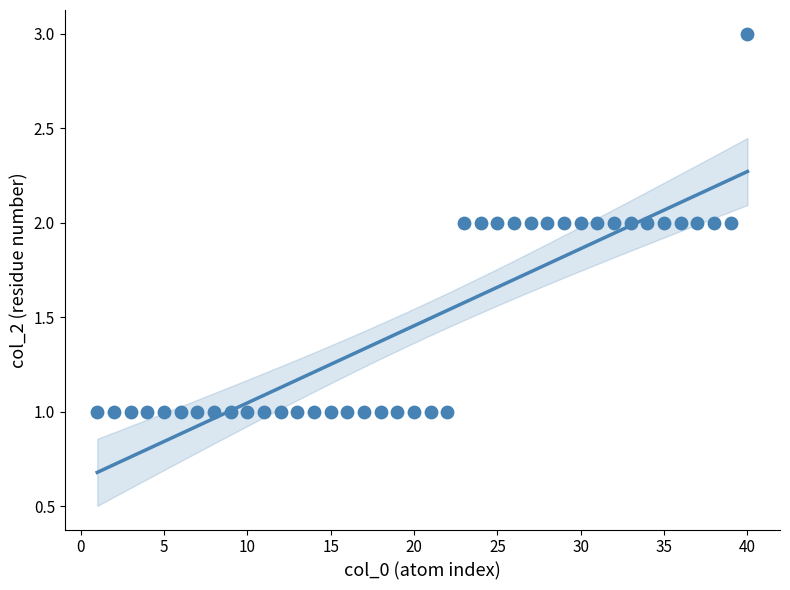

What is the range of X values (max minus min)?

39